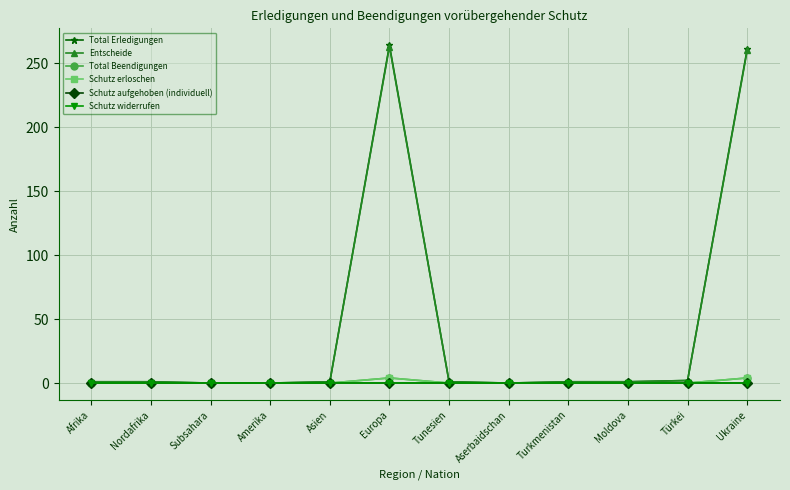

What is the average value of the Schutz erloschen series?

1